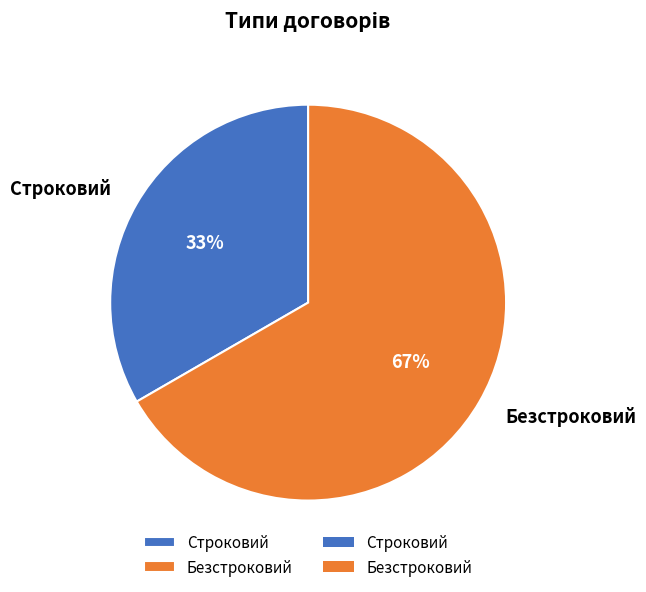

To the nearest percent, what is the combined percentage of Безстроковий and Строковий?

100%